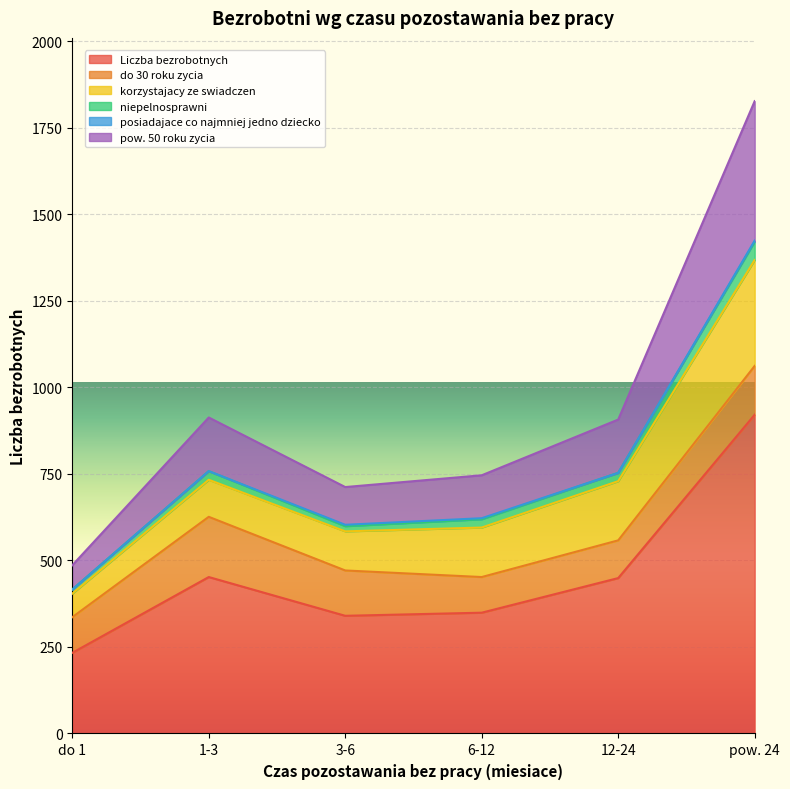

What is the total value across all series at 12-24?

907